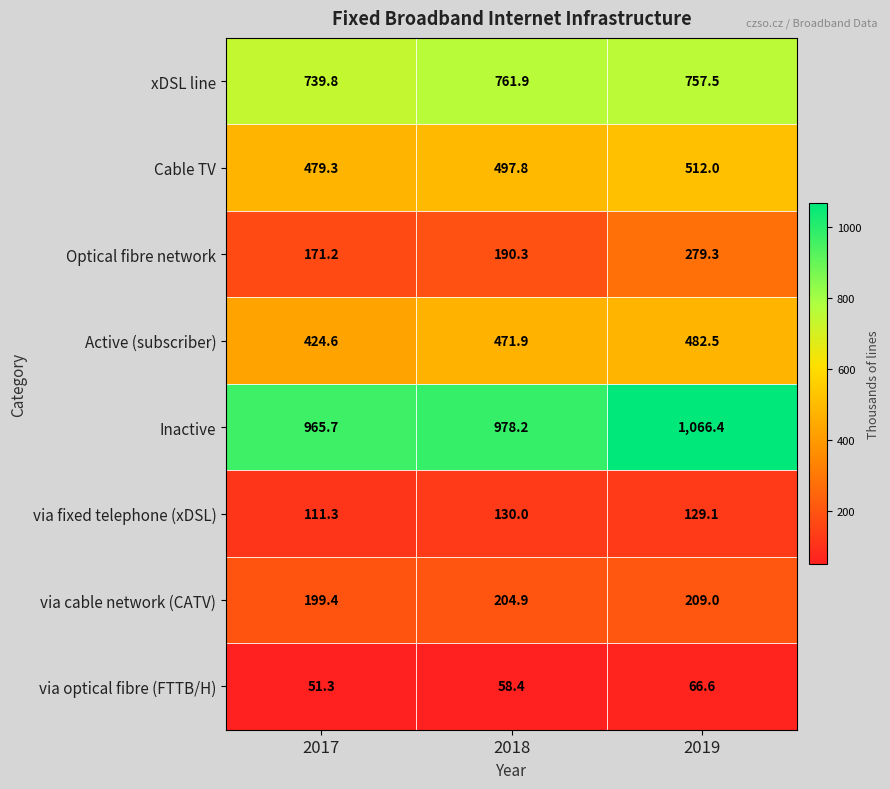

True or false: Inactive has a value of 1066.4 at 2019.

True